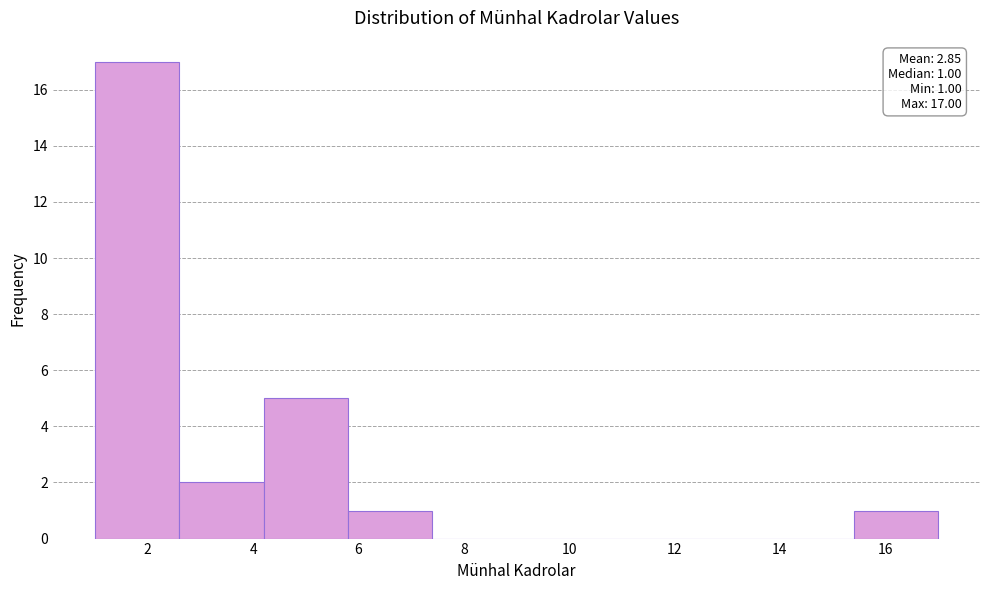

Over which range of the x-axis is the bar tallest?

1.0 to 2.6